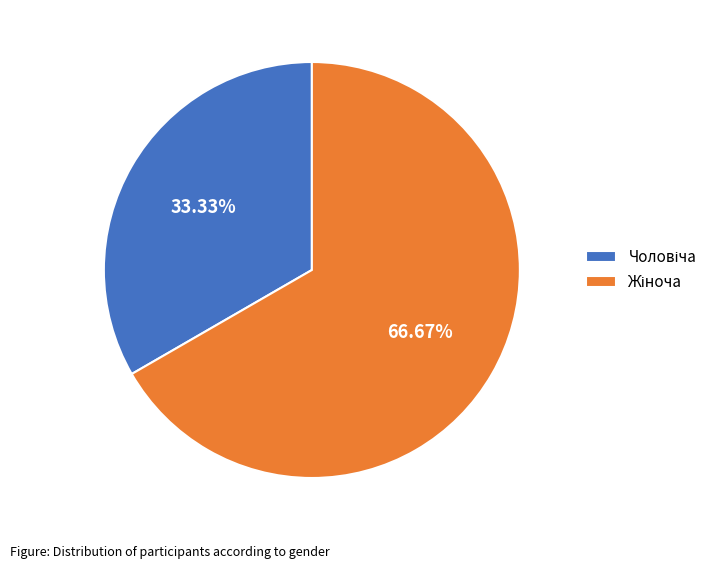

Is there any slice that represents more than half of the pie?

Yes